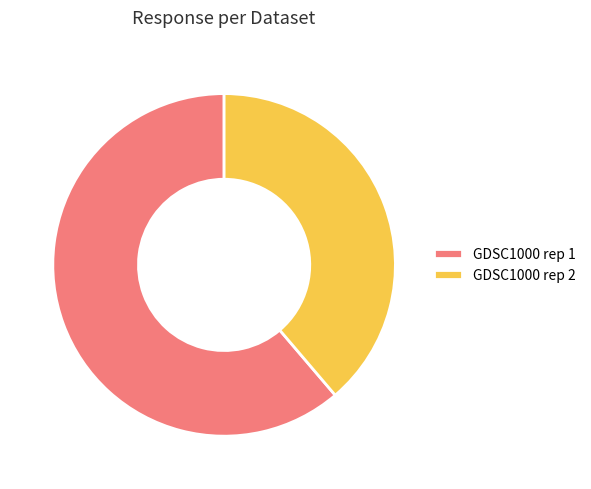

Is it true that GDSC1000 rep 2 is 50% of the pie?

False